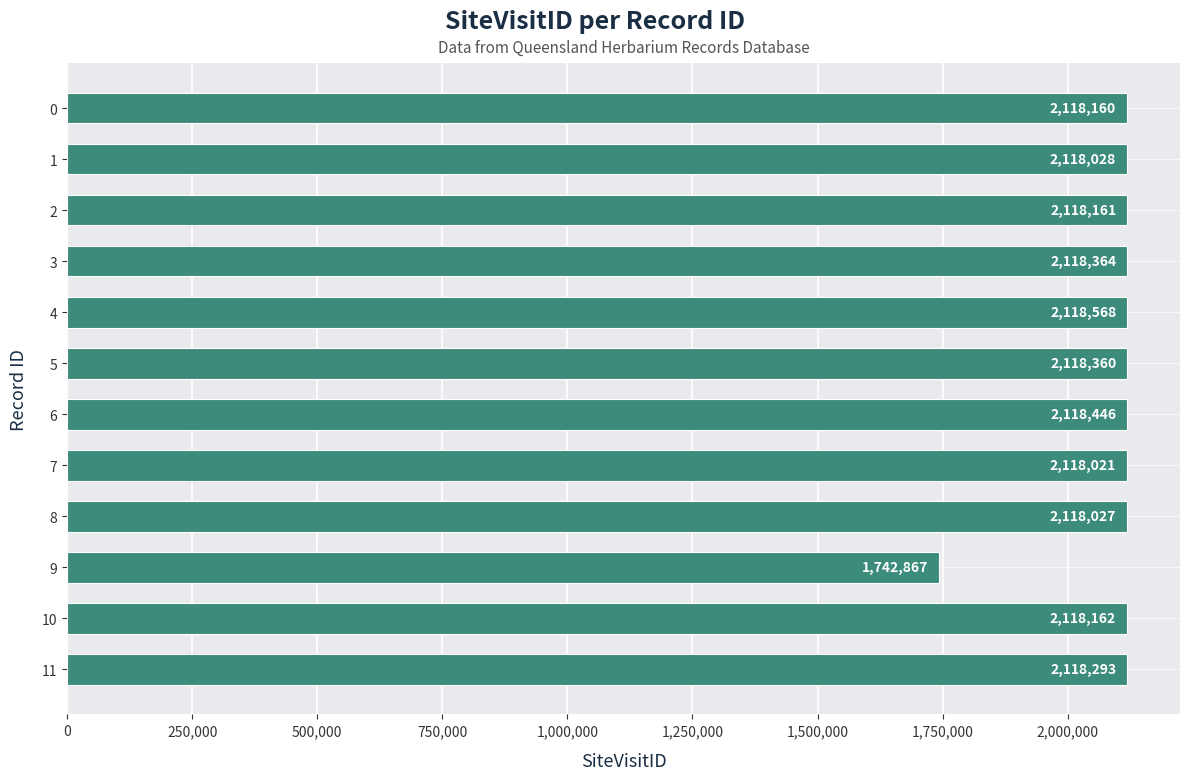

Reading top to bottom, transcribe all the data shown in this chart.

0=2118160	1=2118028	2=2118161	3=2118364	4=2118568	5=2118360	6=2118446	7=2118021	8=2118027	9=1742867	10=2118162	11=2118293